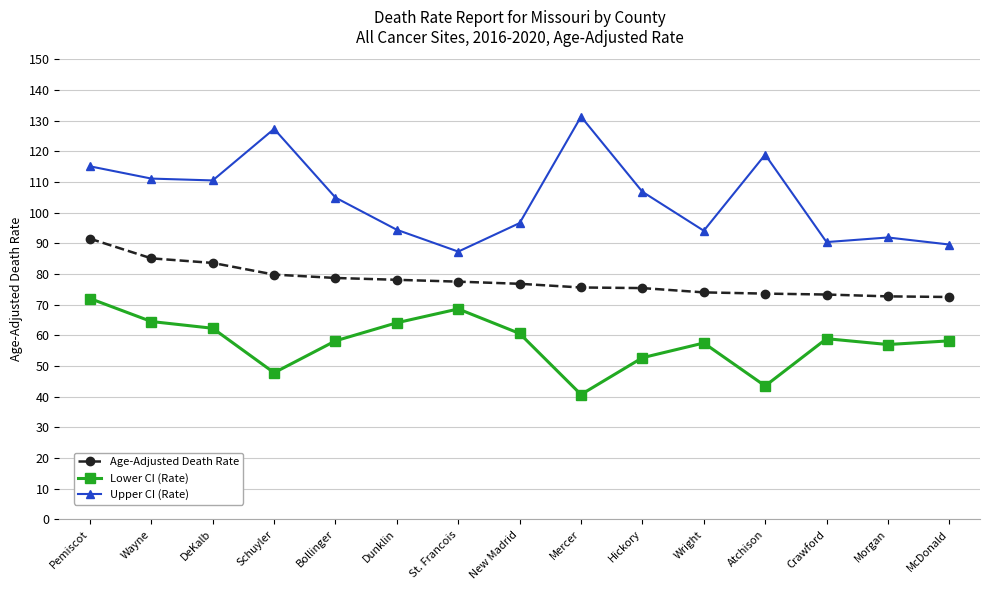

What is the sum of all Upper CI (Rate) values?

1570.2